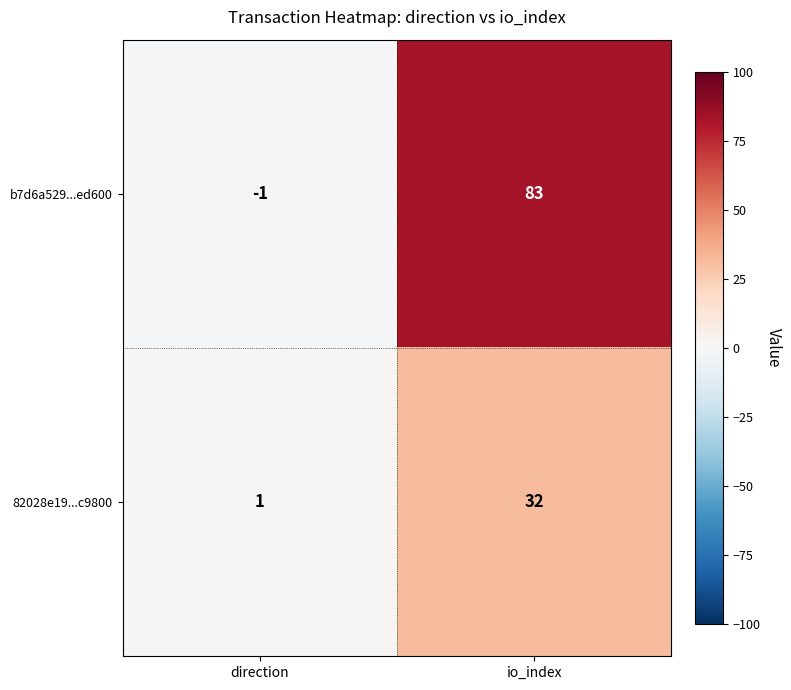

What is the sum of all b7d6a529...ed600 values?

82